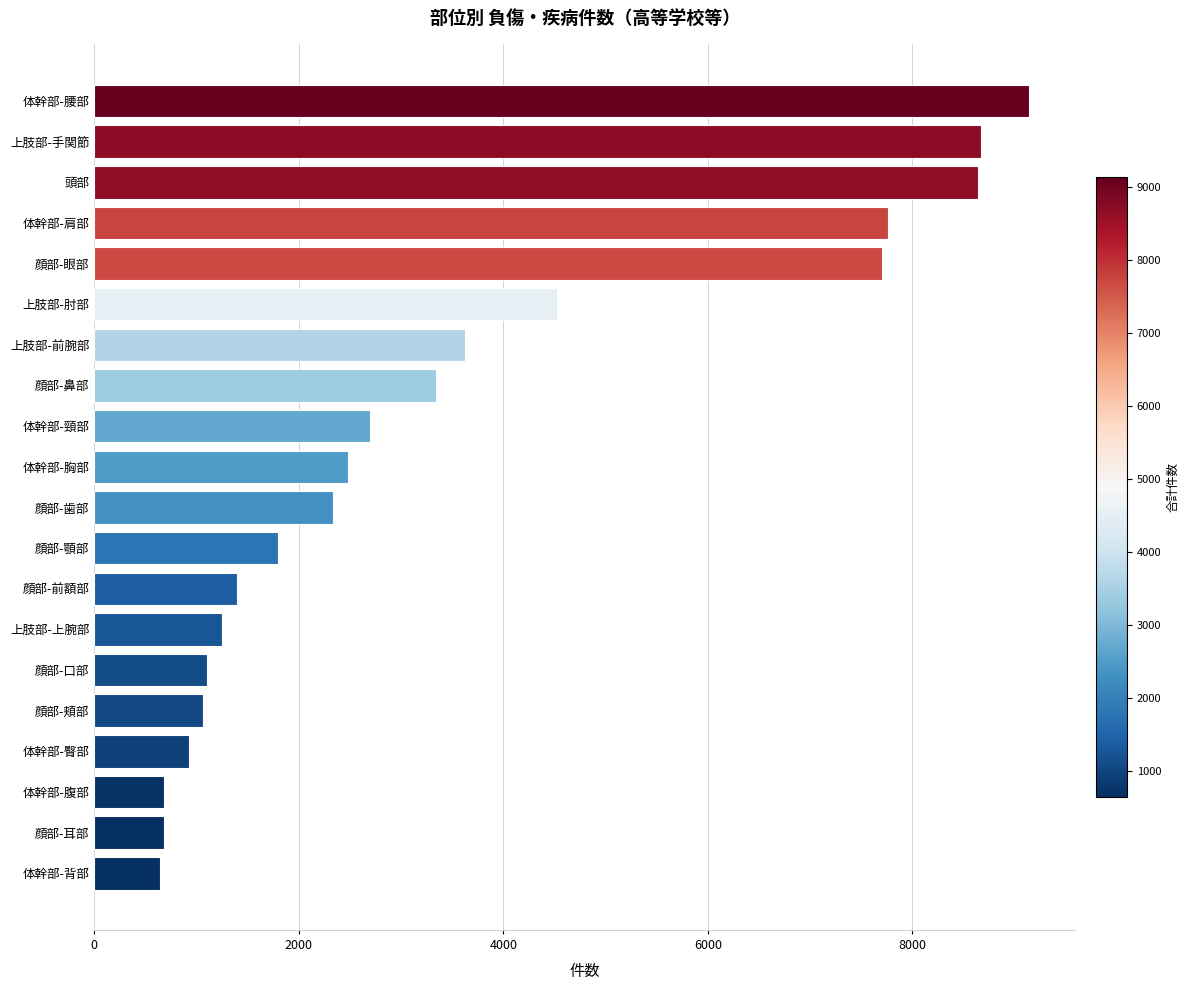

True or false: the data shows 1452 at 体幹部-臀部.

False